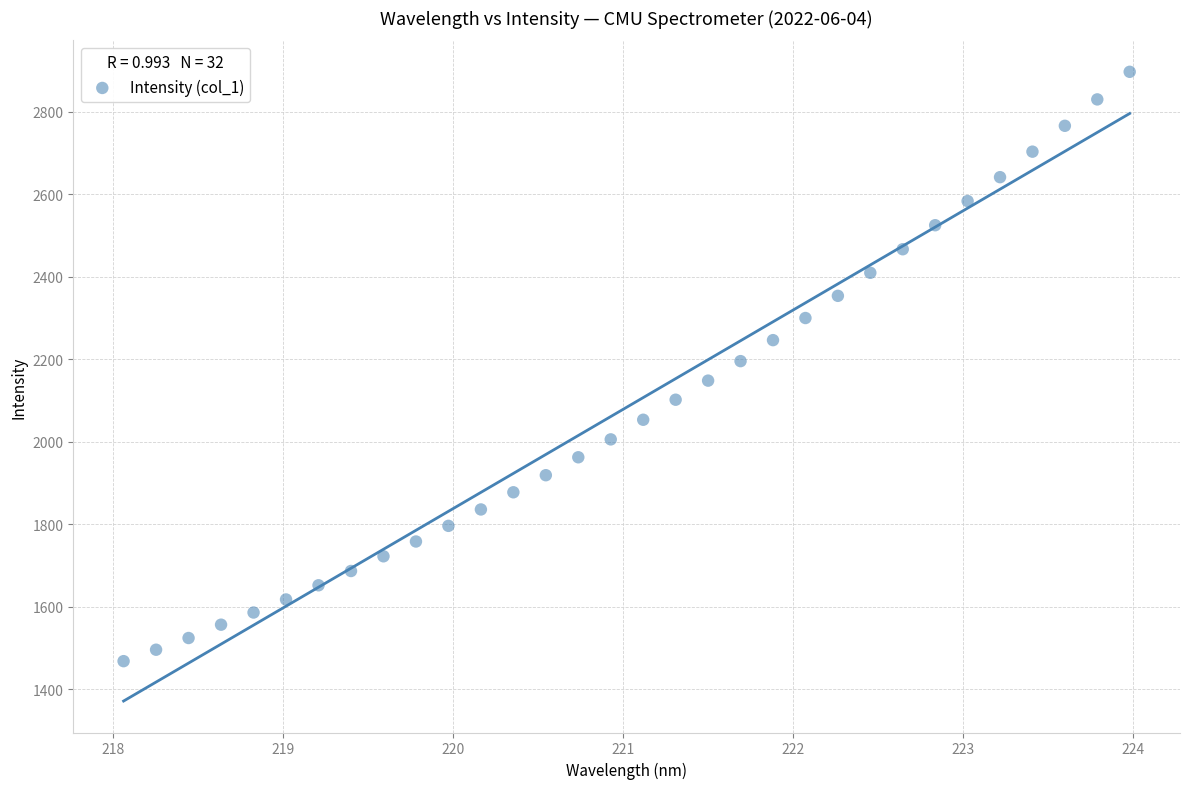

What is the range of Y values (max minus min)?

1429.1